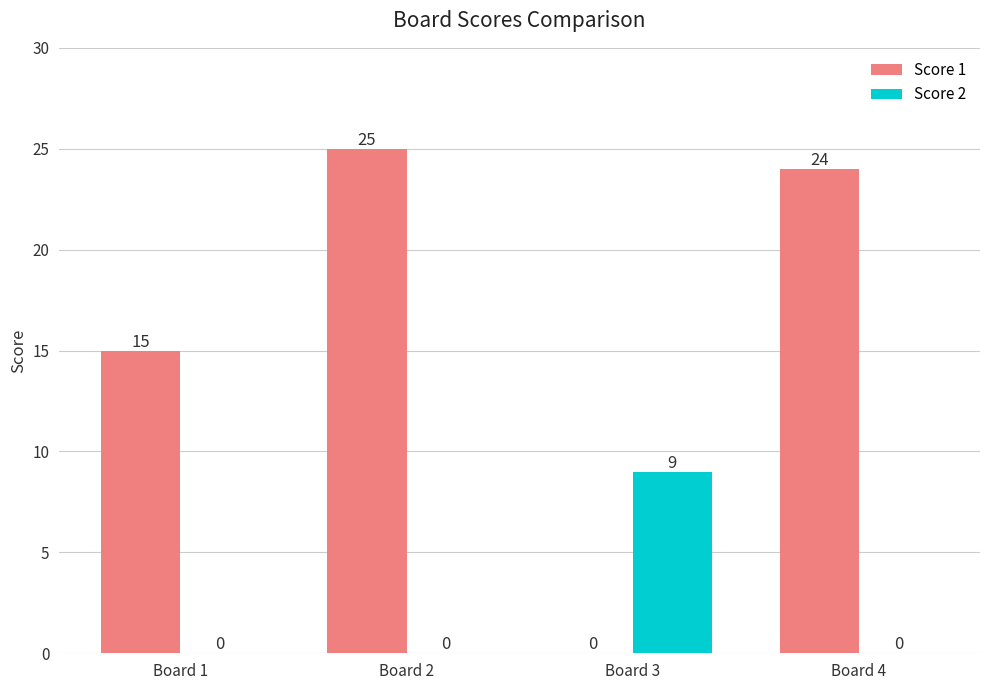

What is the total value across all series at Board 1?

15